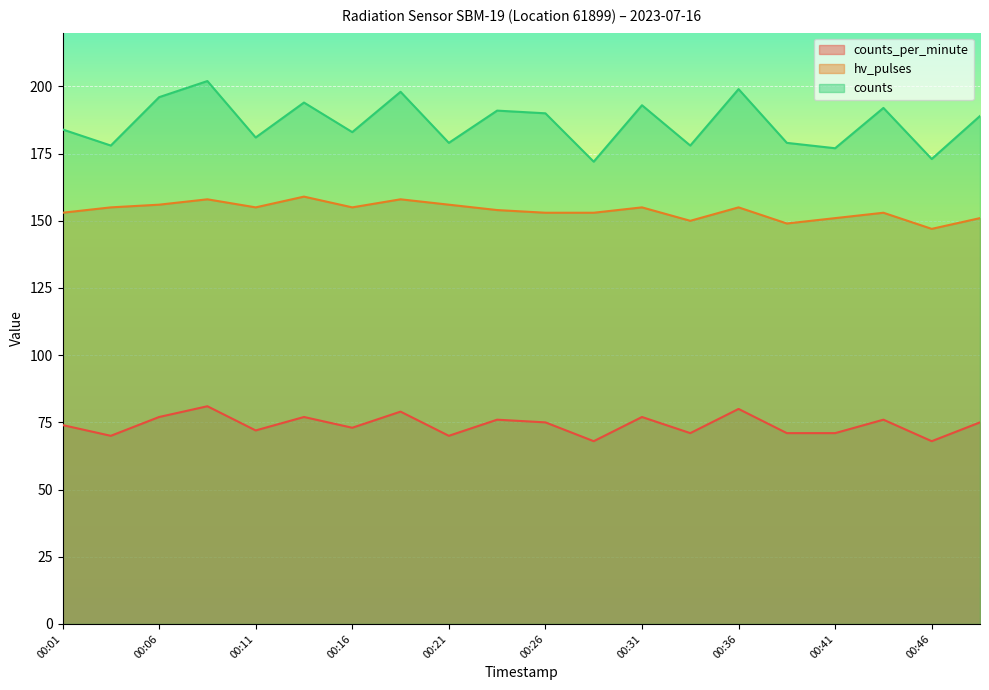

Which series changed the most between 00:08 and 00:16?

counts